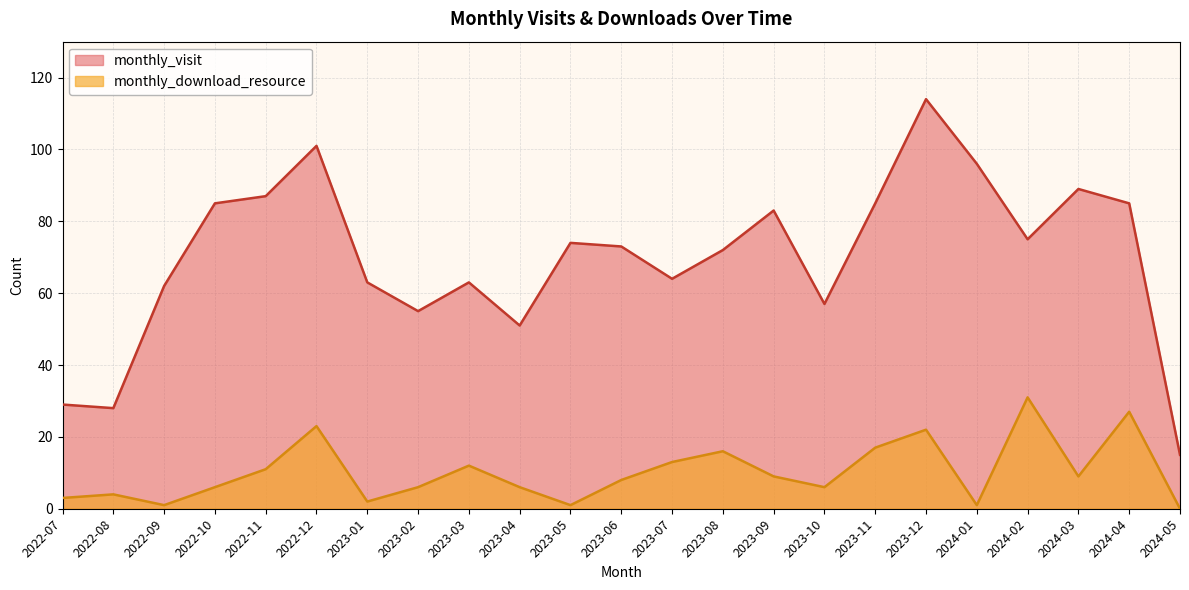

True or false: monthly_visit and monthly_download_resource cross at least once.

False